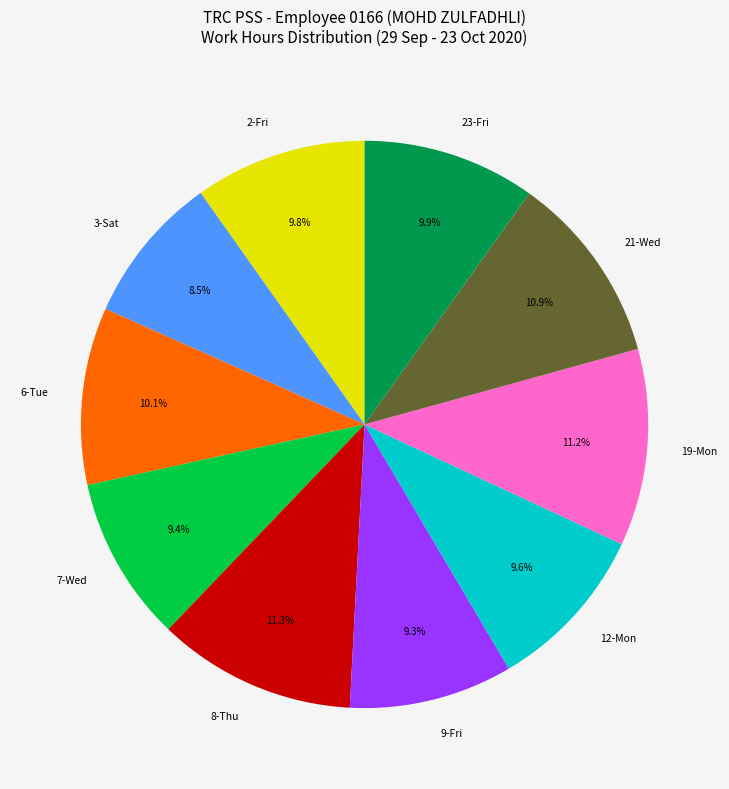

What percentage is the 2-Fri slice, to the nearest percent?

10%